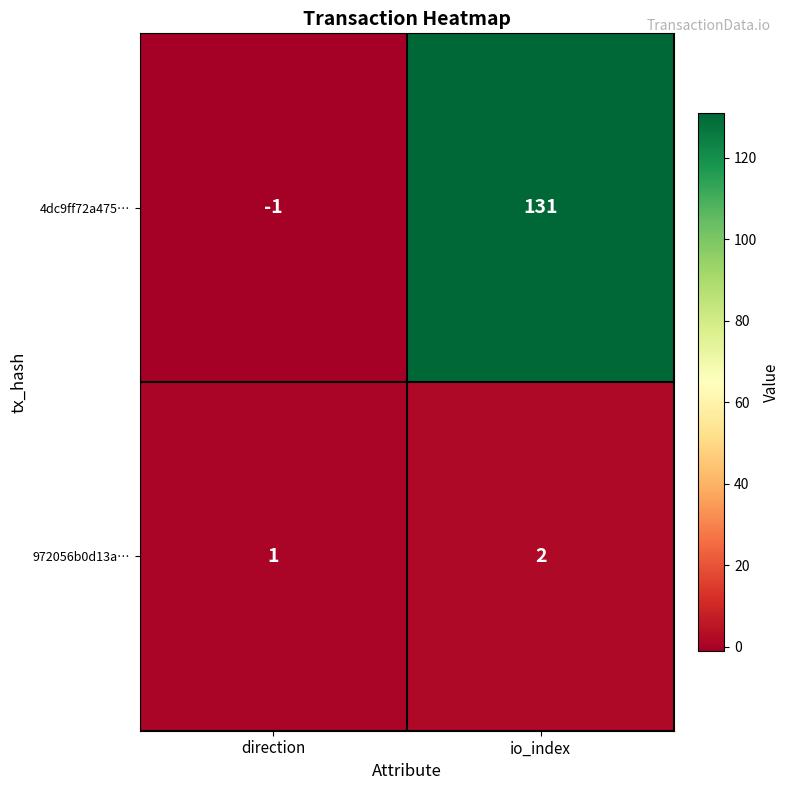

Reading left to right, list all the values displayed in this chart.

4dc9ff72a475…: direction=-1	io_index=131
972056b0d13a…: direction=1	io_index=2